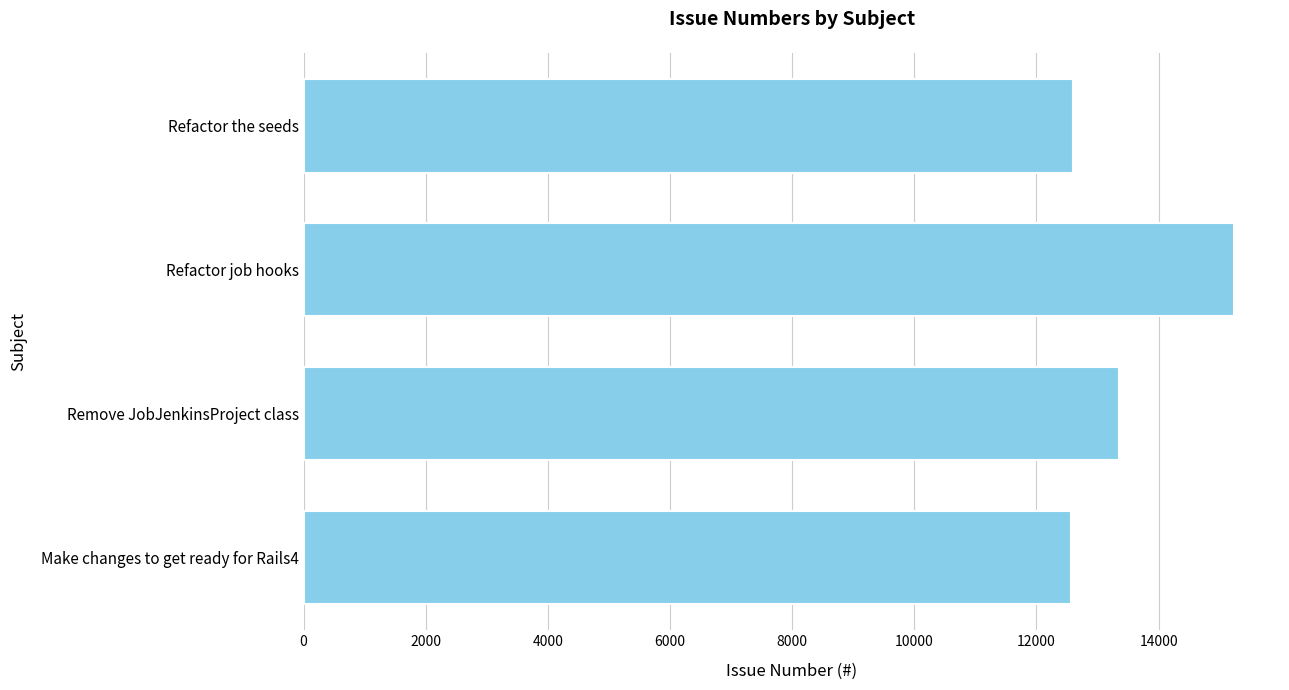

How many bars are there in total?

4